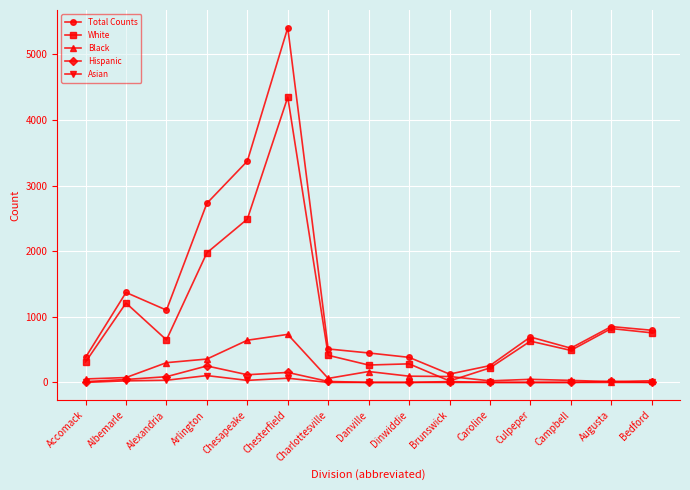

How many interior local valleys does the Total Counts series have?

3